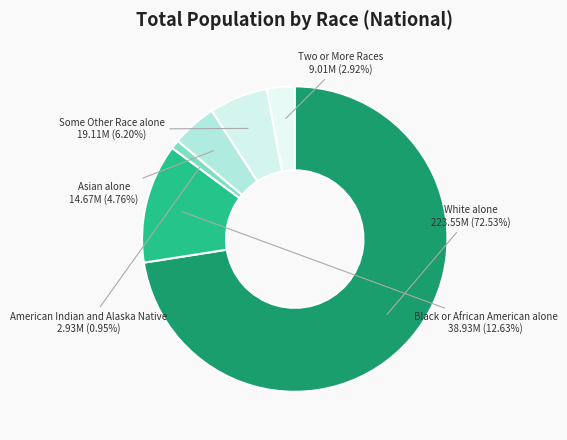

Between Black or African American alone and Some Other Race alone, which is larger?

Black or African American alone